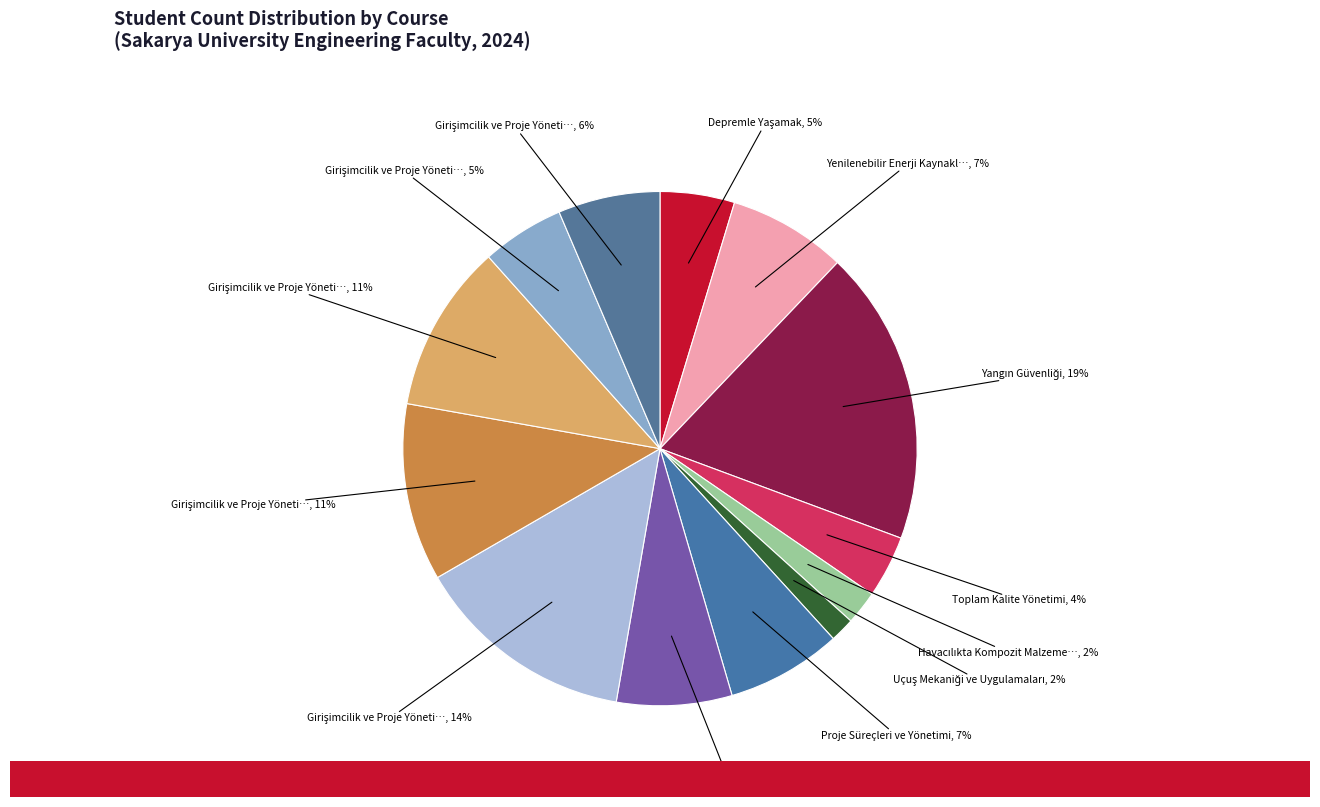

What is the largest slice in the pie chart?

Yangın Güvenliği